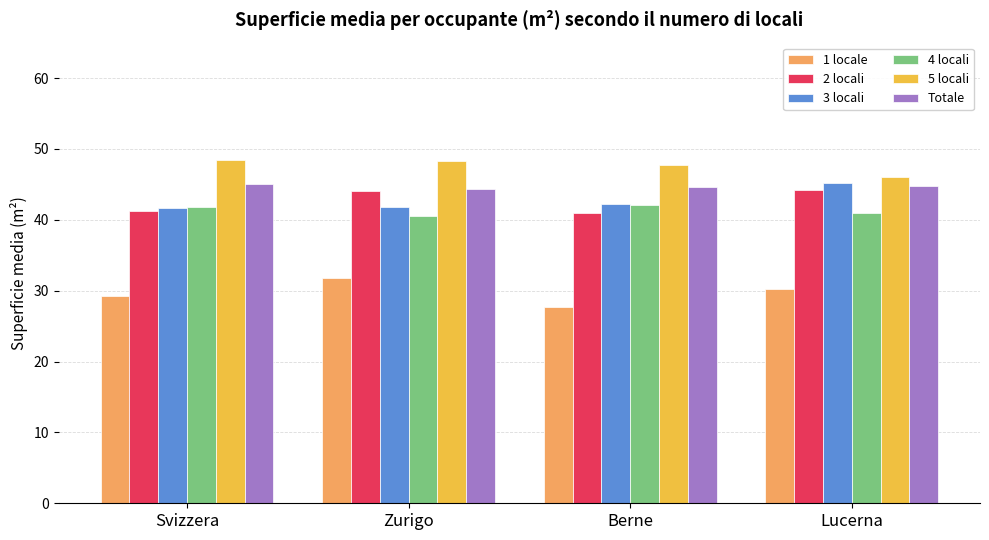

What is the label of the 3rd bar from the left?

Berne